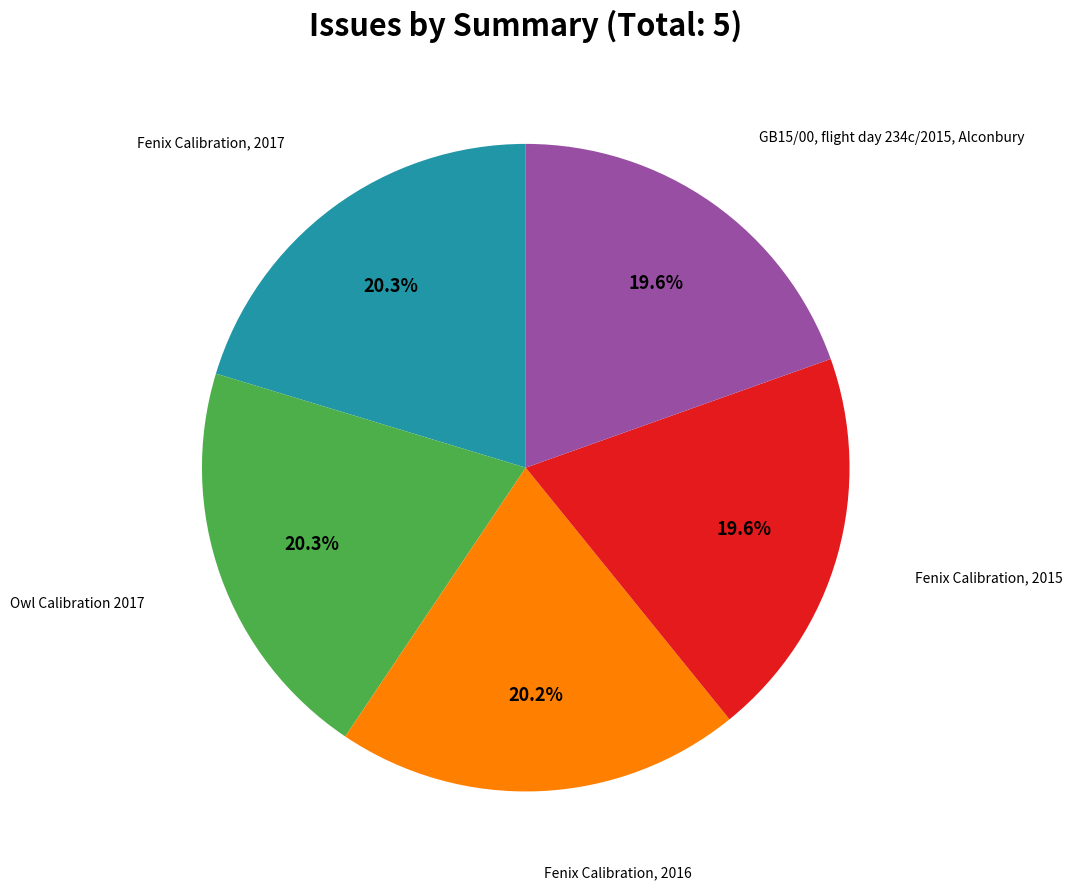

To the nearest percent, what is the average slice percentage?

20%